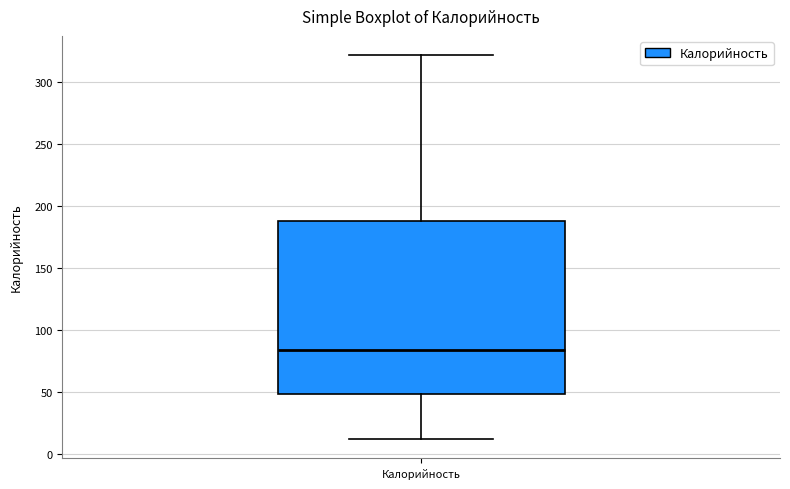

Where is the upper edge of the box for Калорийность on the y-axis? The values are not printed on the chart, so give them approximately, as read against the axis.

190